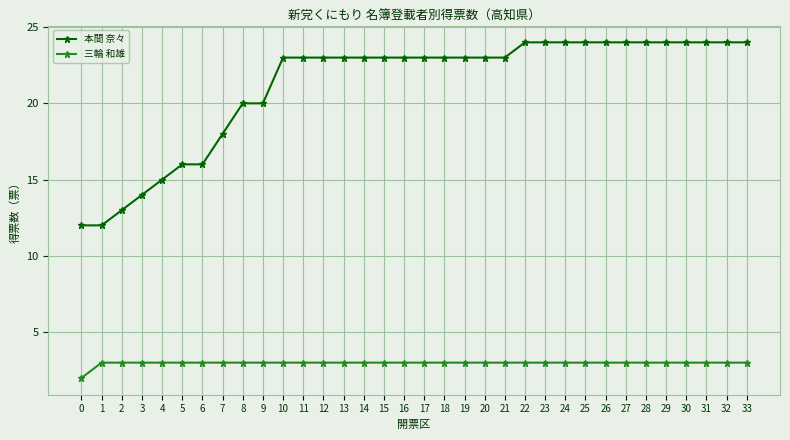

What is the sum of all 三輪 和雄 values?

101